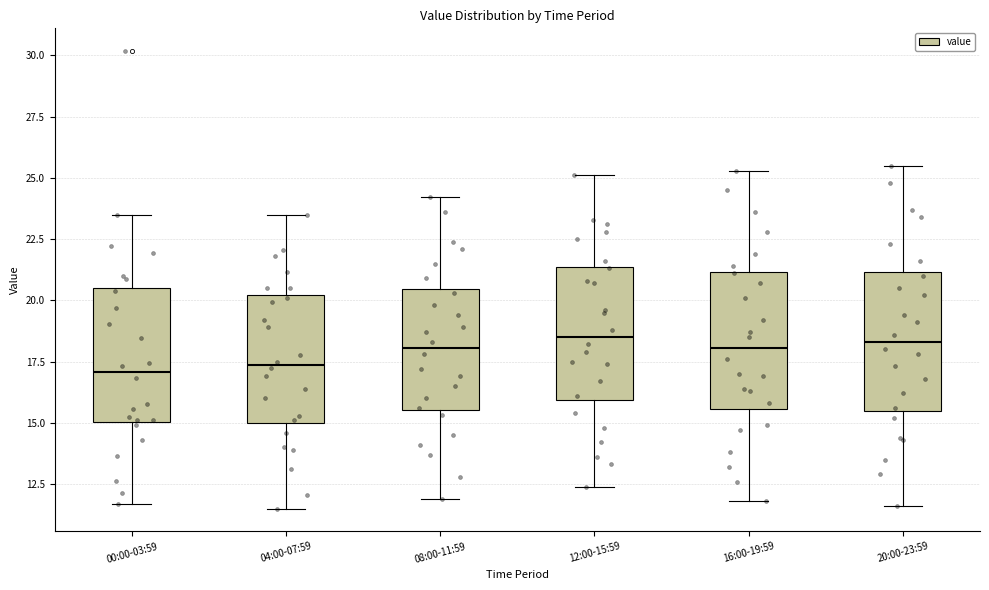

Where is the lower edge of the box for 20:00-23:59 on the y-axis? The values are not printed on the chart, so give them approximately, as read against the axis.

15.5